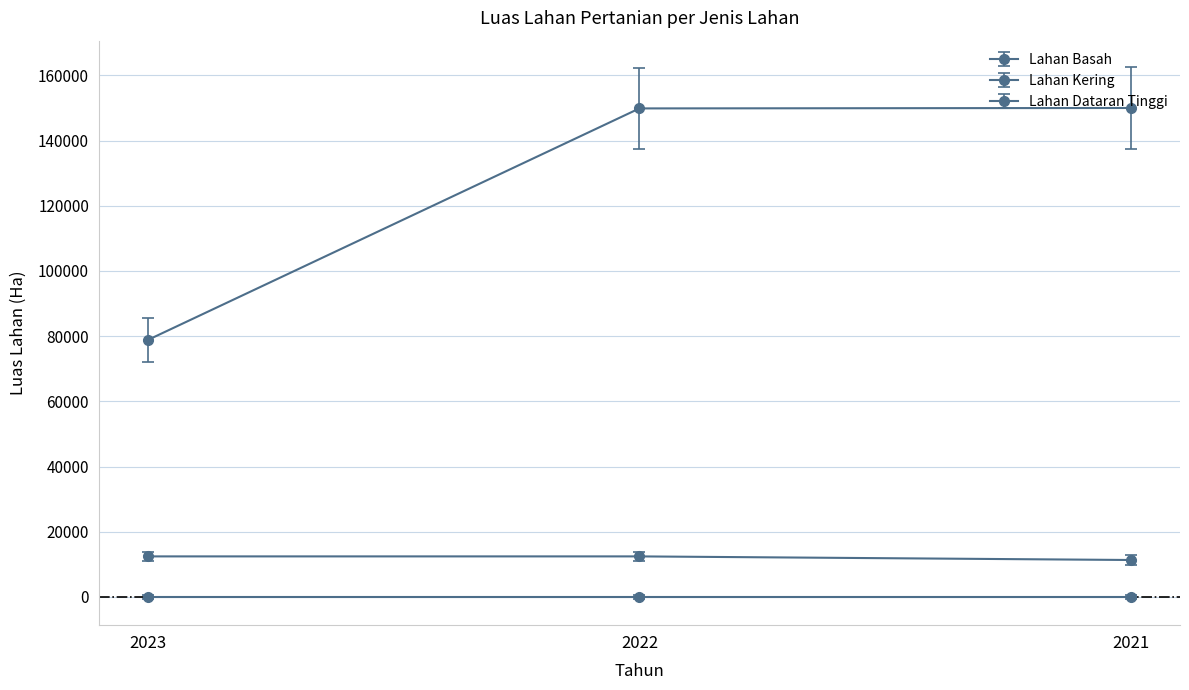

What is the difference between the Lahan Basah values at 2021 and 2022?

1107.0